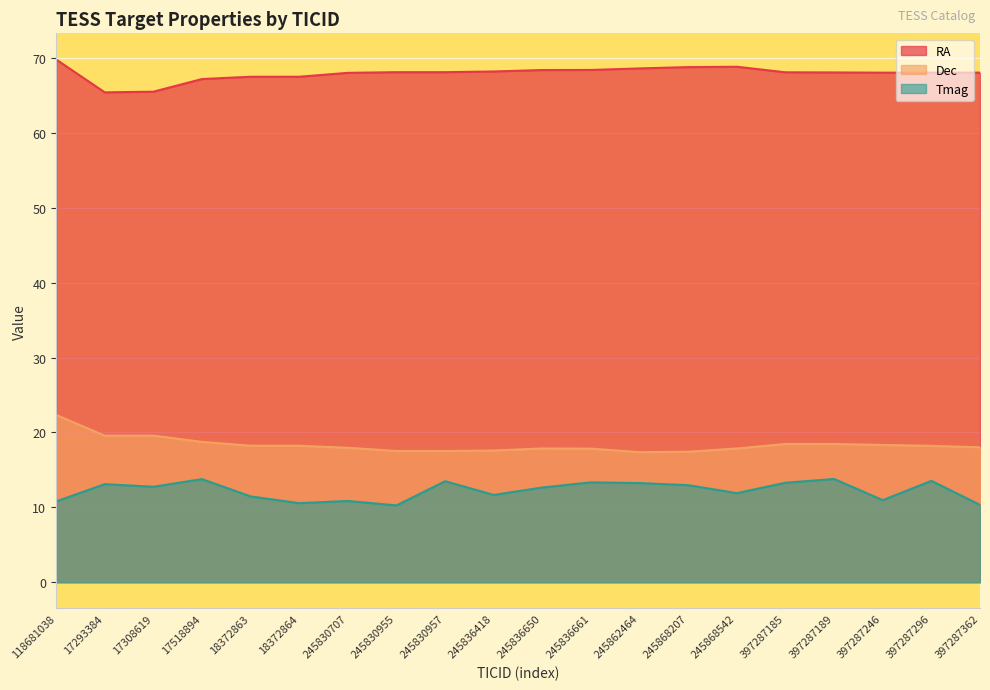

True or false: Dec and Tmag cross at least once.

False